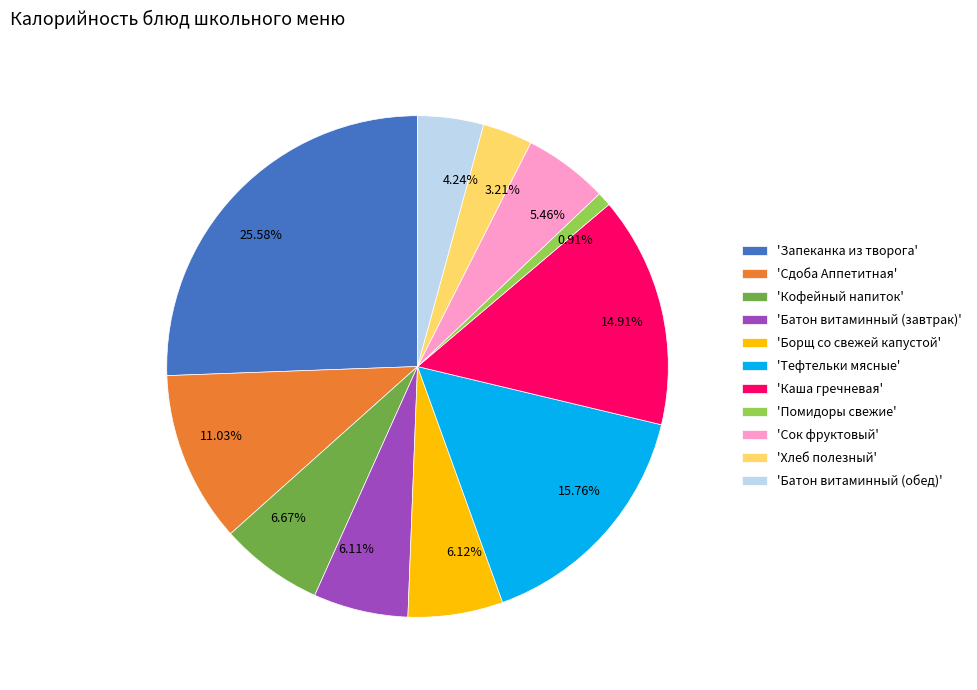

Combined, do 'Запеканка из творога' and 'Сок фруктовый' account for over 50%?

No